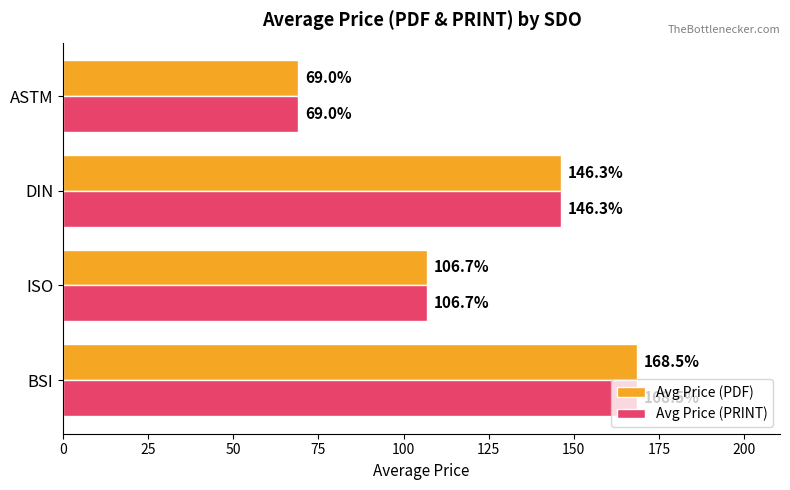

How many data points in Avg Price (PDF) are above 146?

2